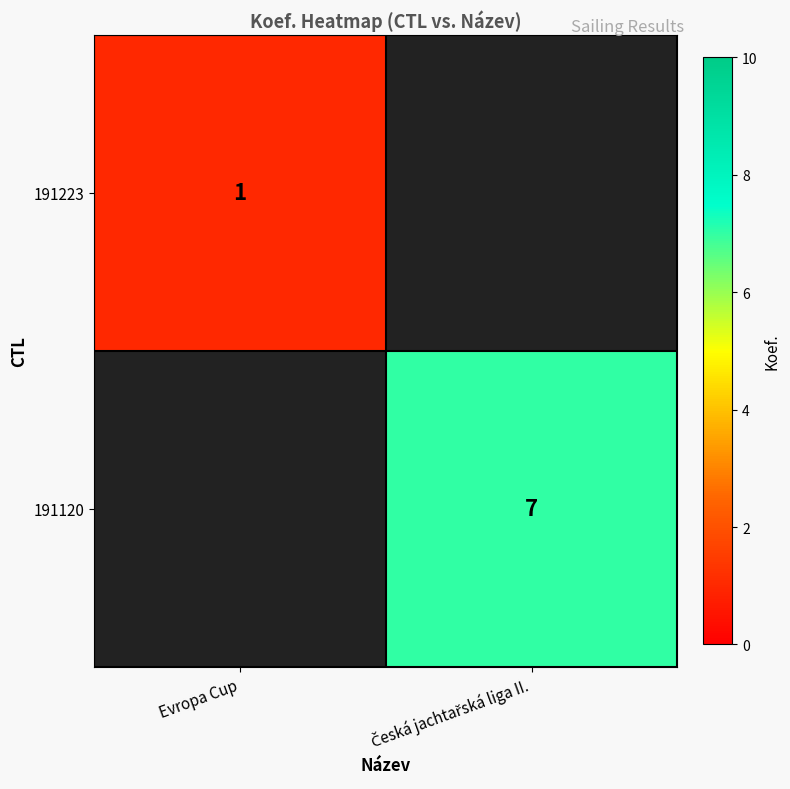

Is it true that 191223 equals 1 at Evropa Cup?

True